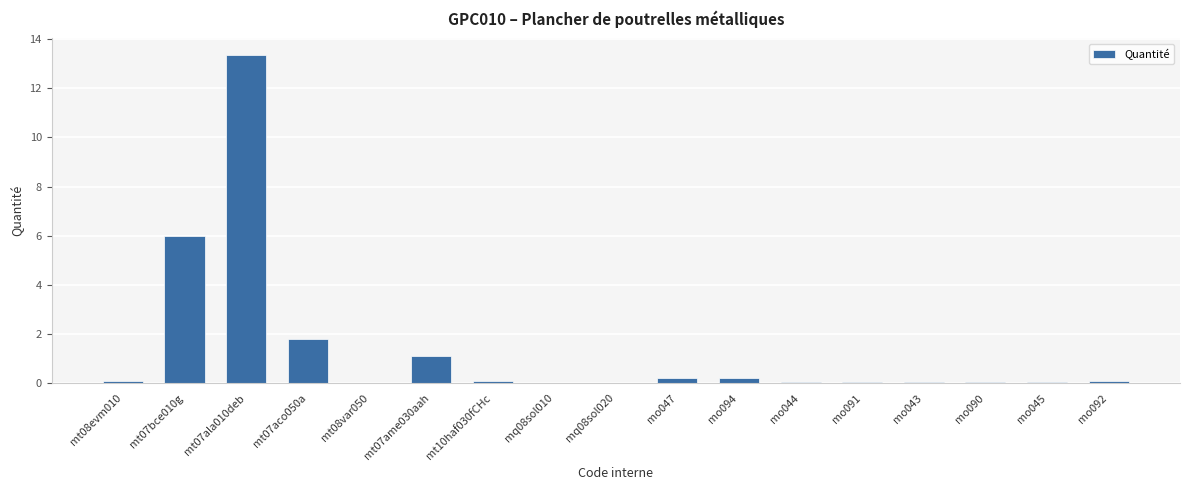

Which label corresponds to the largest value in the chart?

mt07ala010deb